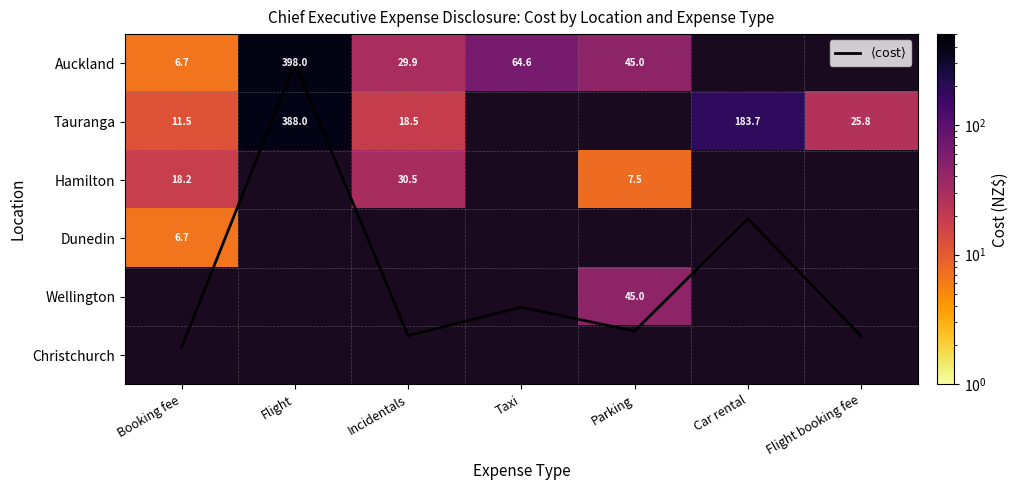

What is the spread (max minus min) of values at Car rental?

181.1